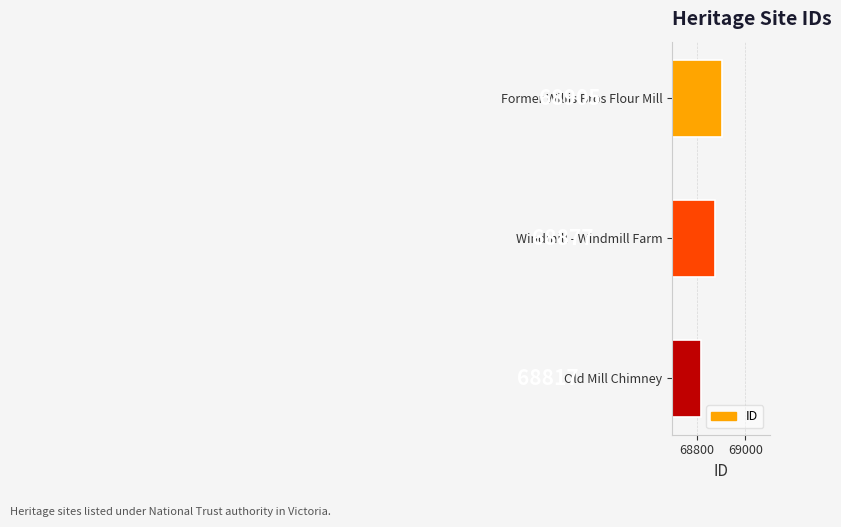

List the labels in order of value, largest first.

Former Willis Bros Flour Mill, Windmill - Windmill Farm, Old Mill Chimney